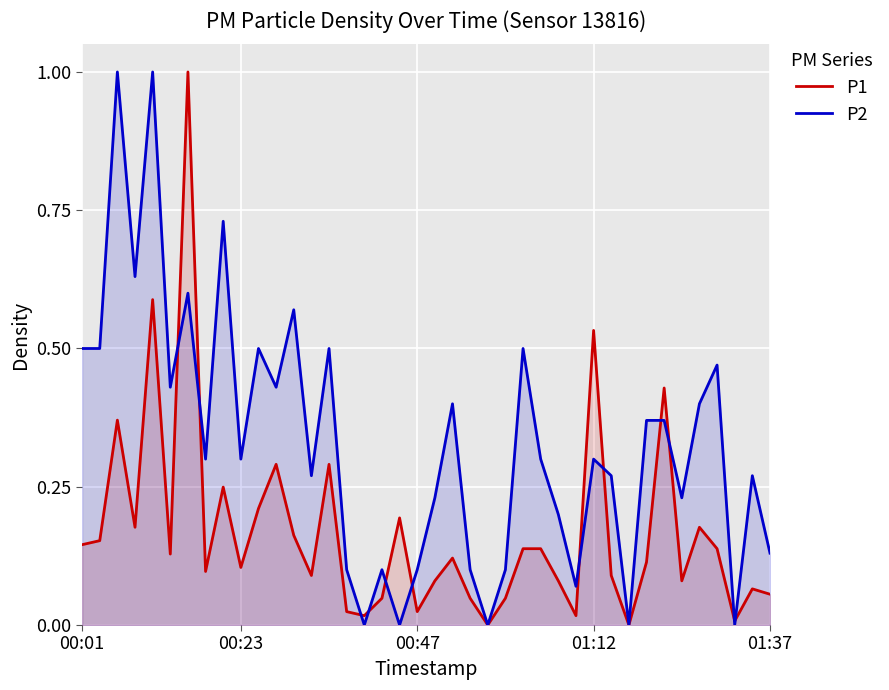

At 5, list the series in order from smallest to largest.

P1, P2